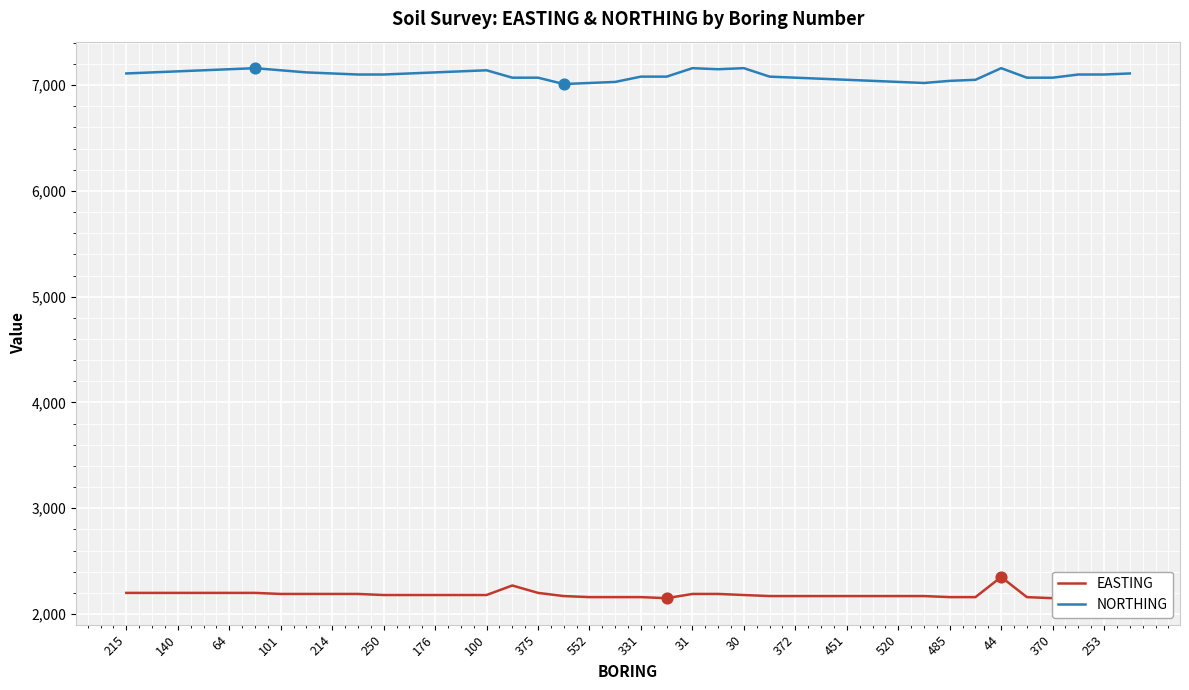

Which series has the largest total across all categories?

NORTHING